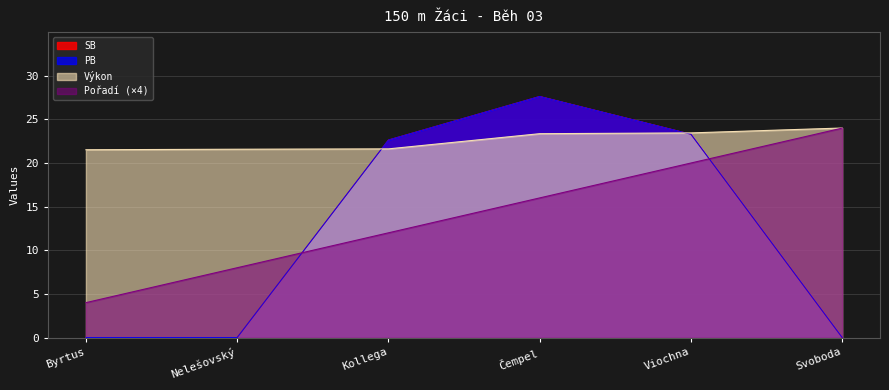

At which label does Výkon first exceed 23?

Čempel